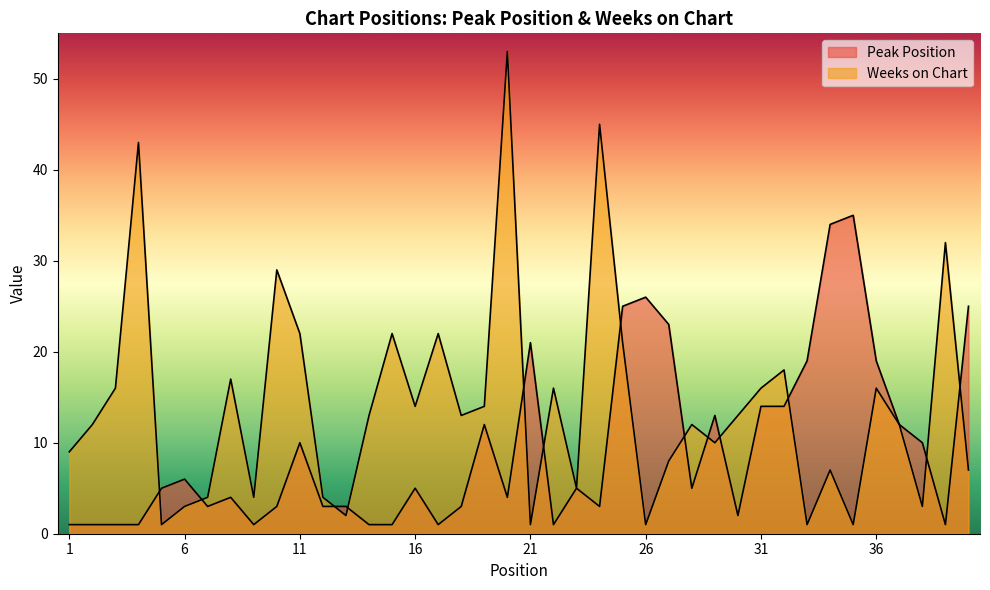

At which label does Peak Position reach its peak?

35